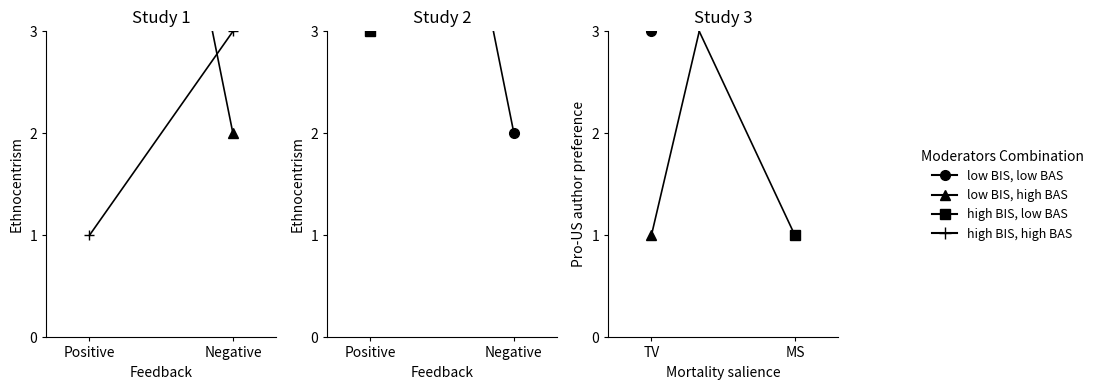

What is the spread (max minus min) of values at MS?

7